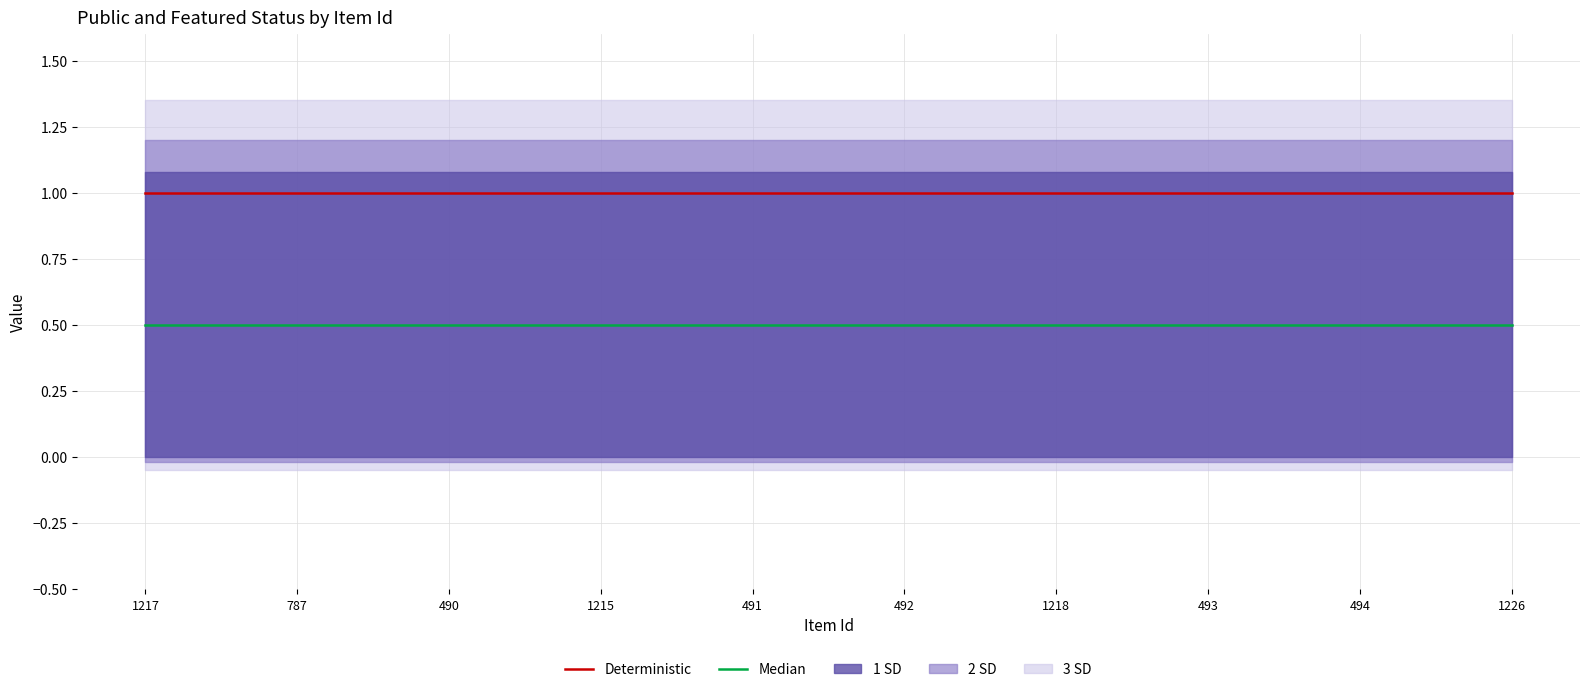

Is it true that Median equals 0.8 at 787?

False